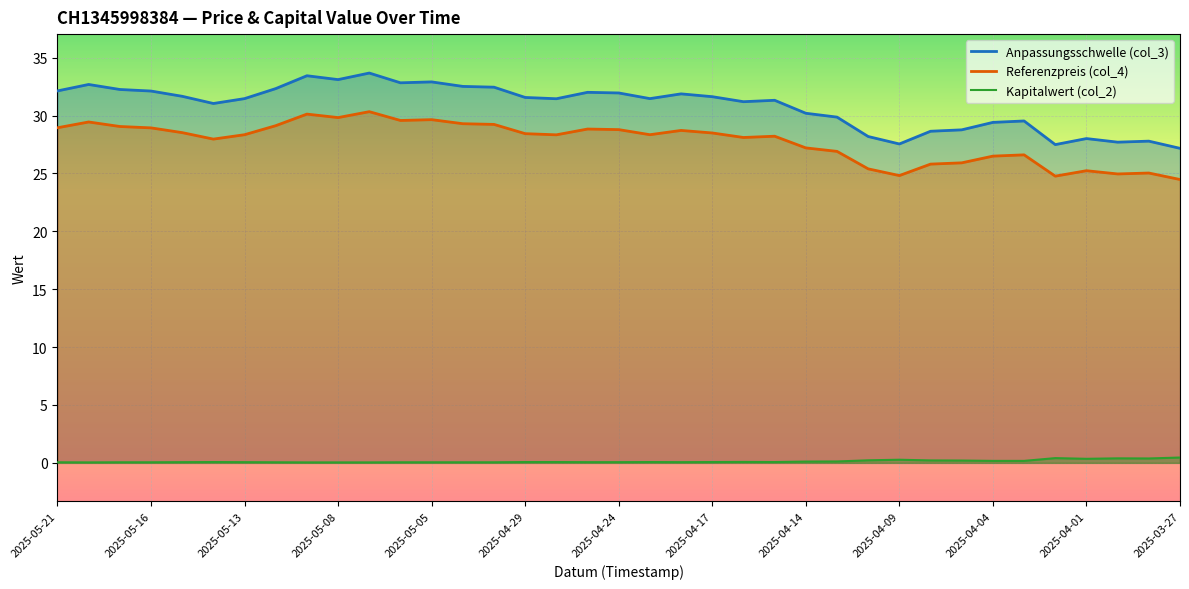

What is the total value across all series at 2025-04-30?

61.7